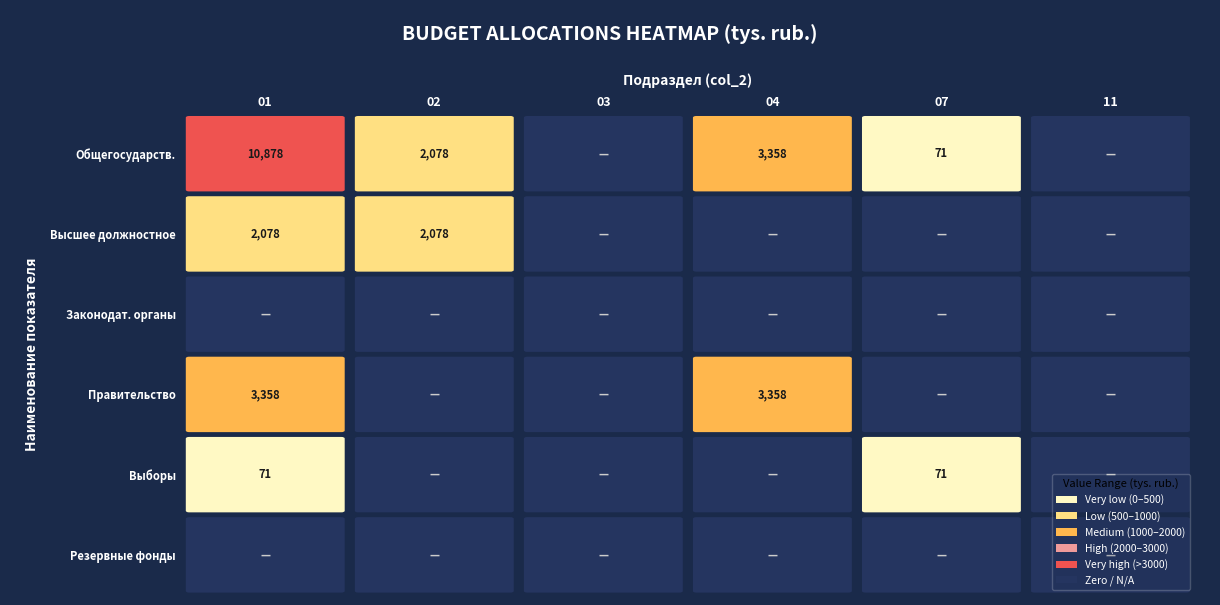

How many positive values does the 01 series have?

4